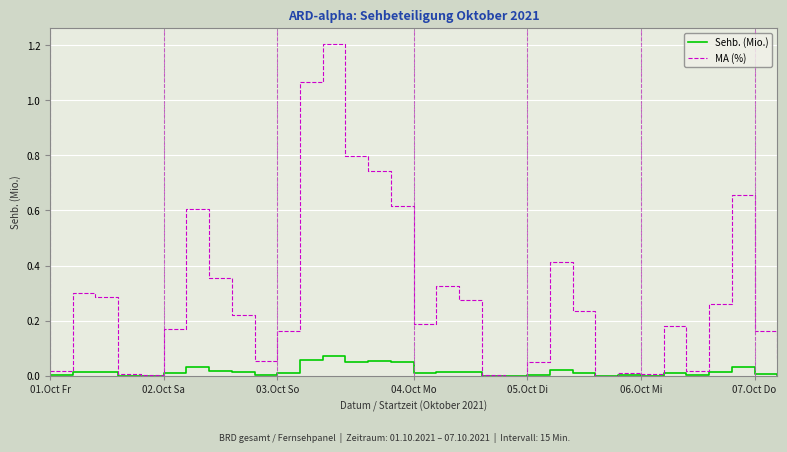

What is the maximum value shown in the chart?

1.2